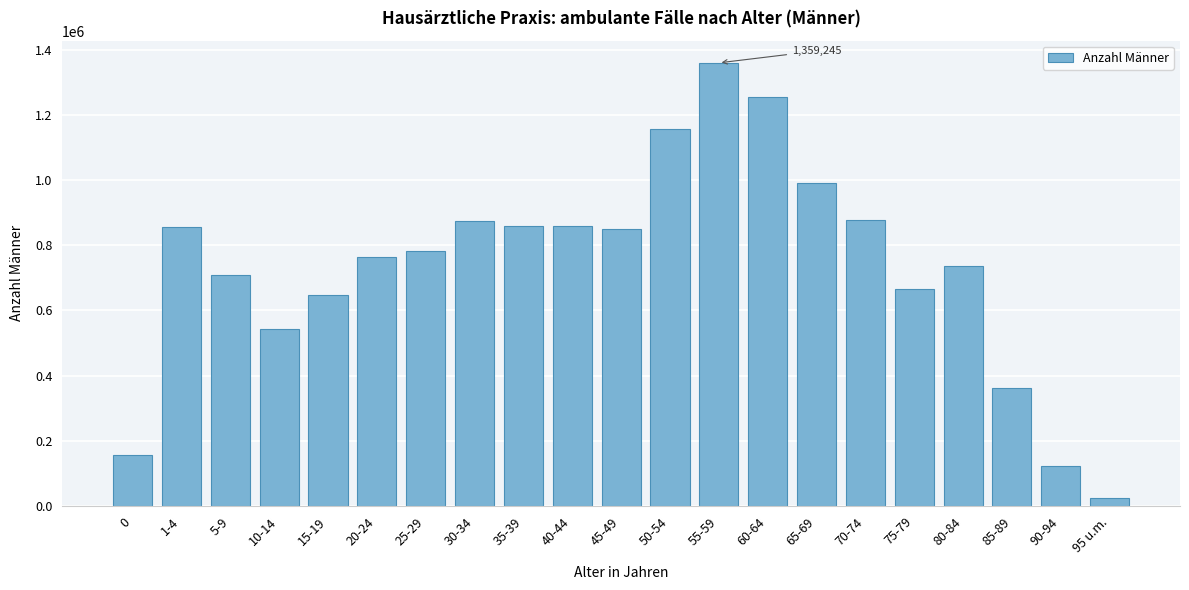

What is the approximate value at 80-84, to the nearest 50?

736200